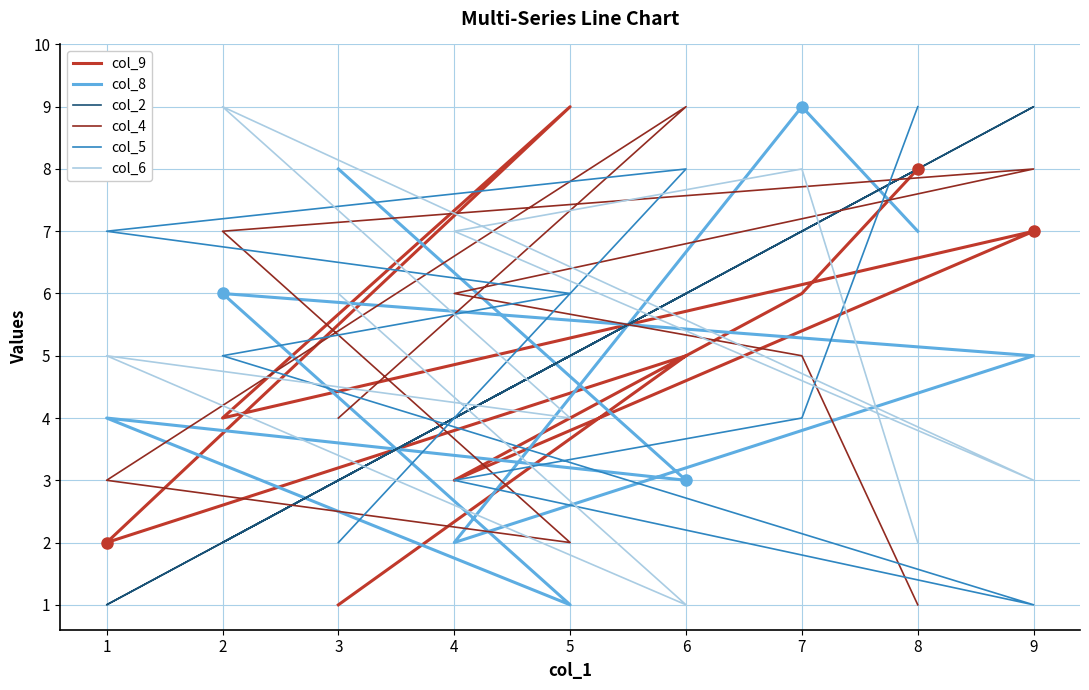

Which label corresponds to the smallest value in the chart?

3